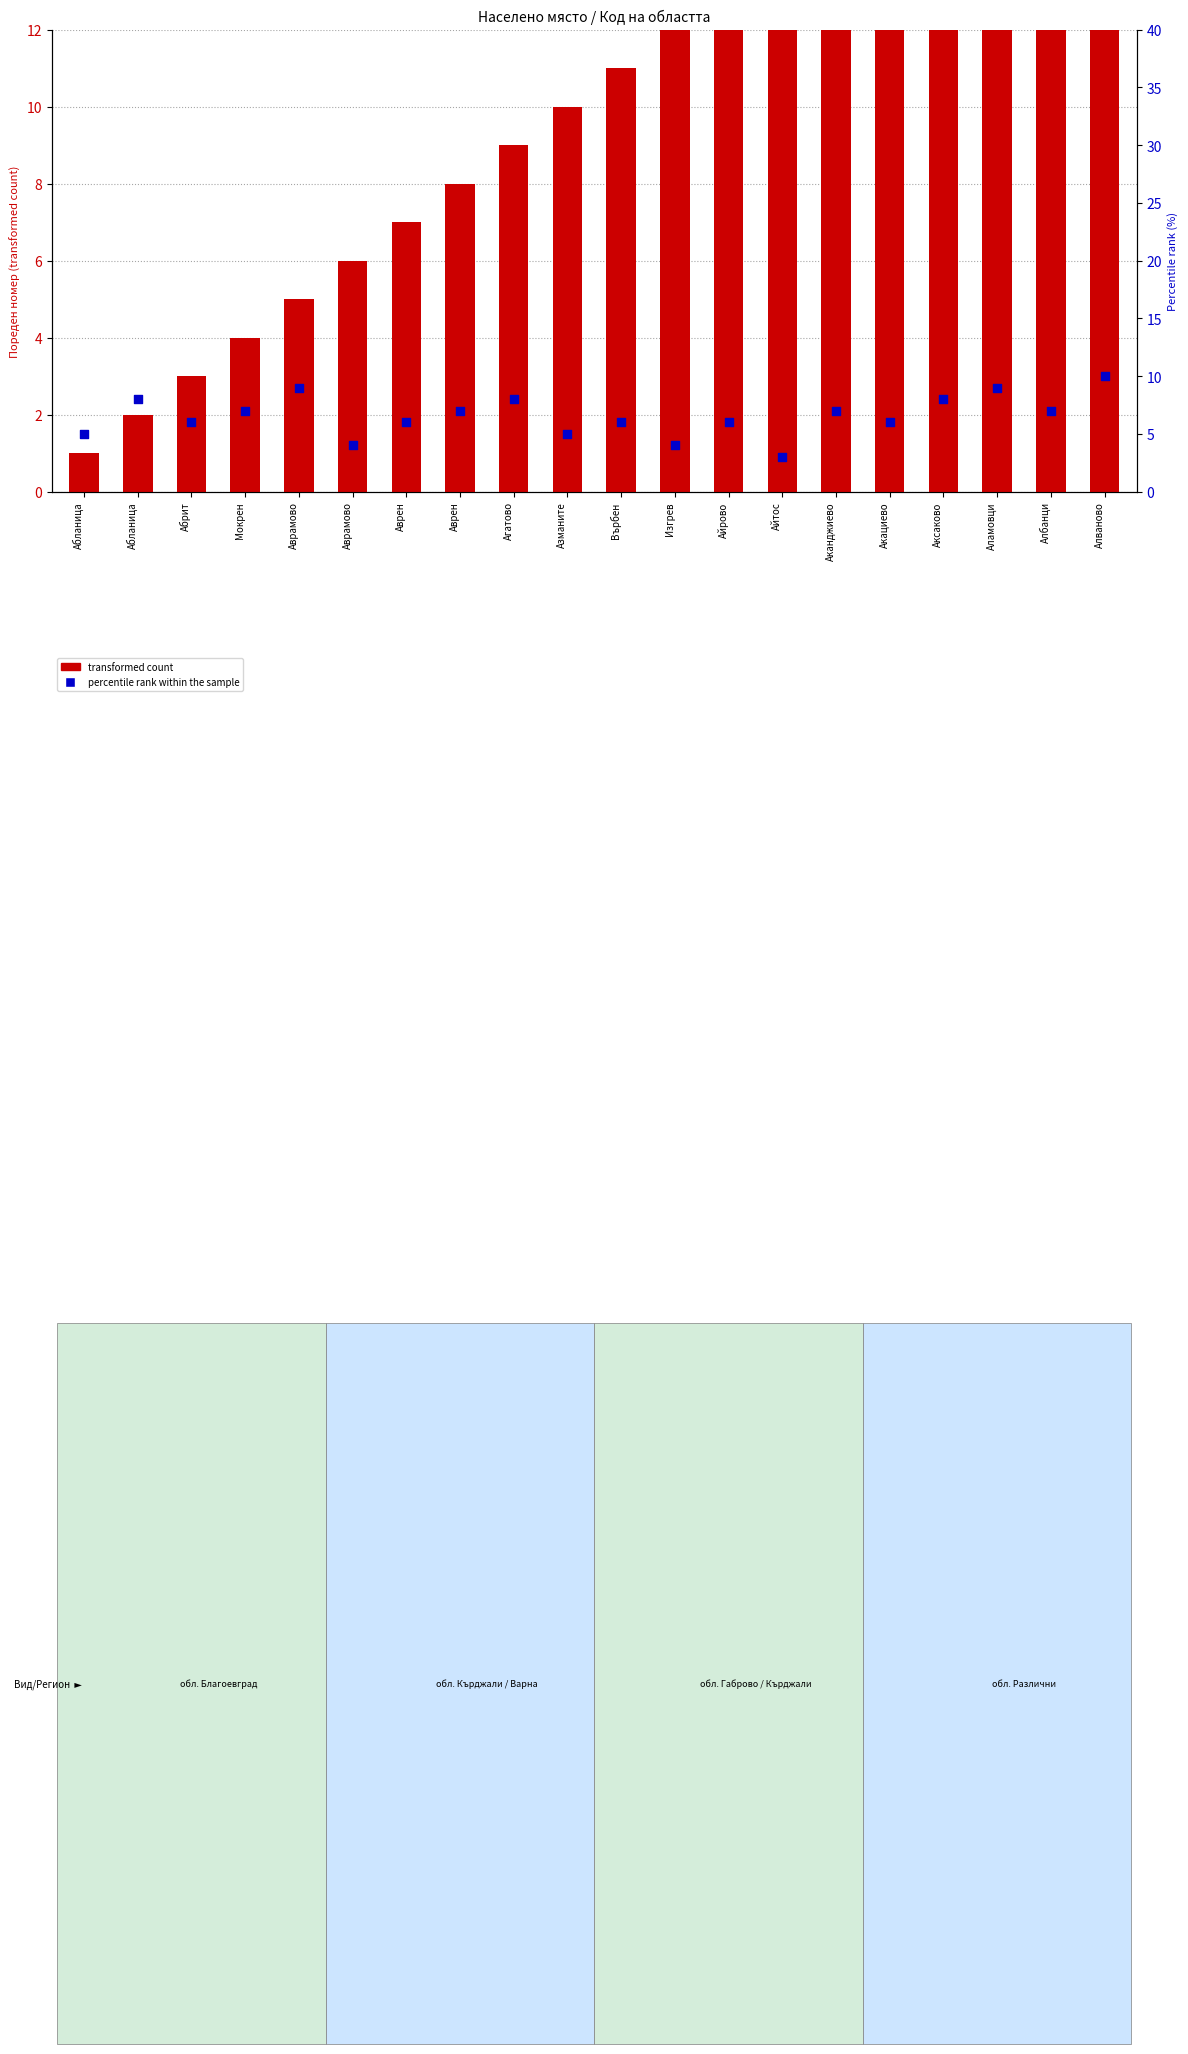

What are all the series names shown in the legend?

transformed count, percentile rank within the sample